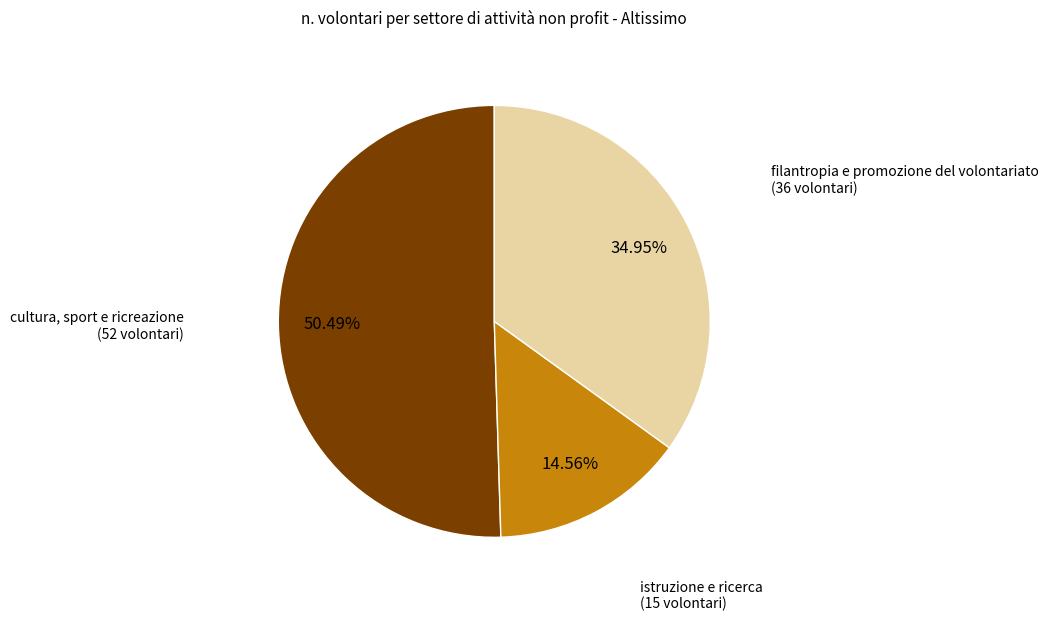

Is there a majority slice in this chart?

Yes